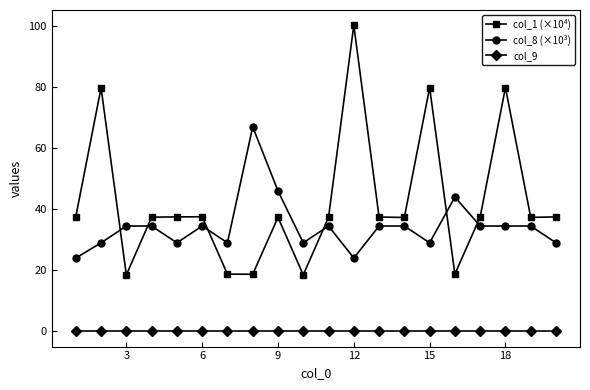

In col_1 (×10⁴), how many points are lower than both neighbors (excluding endpoints)?

6